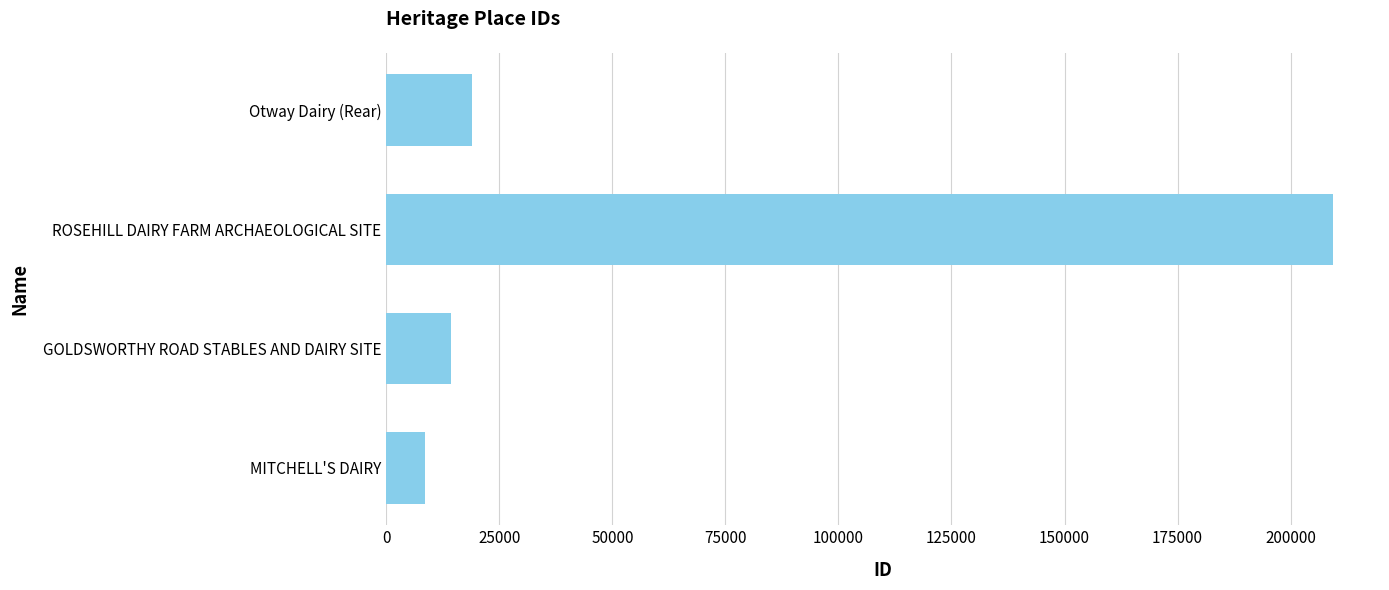

Are the bars horizontal?

Yes